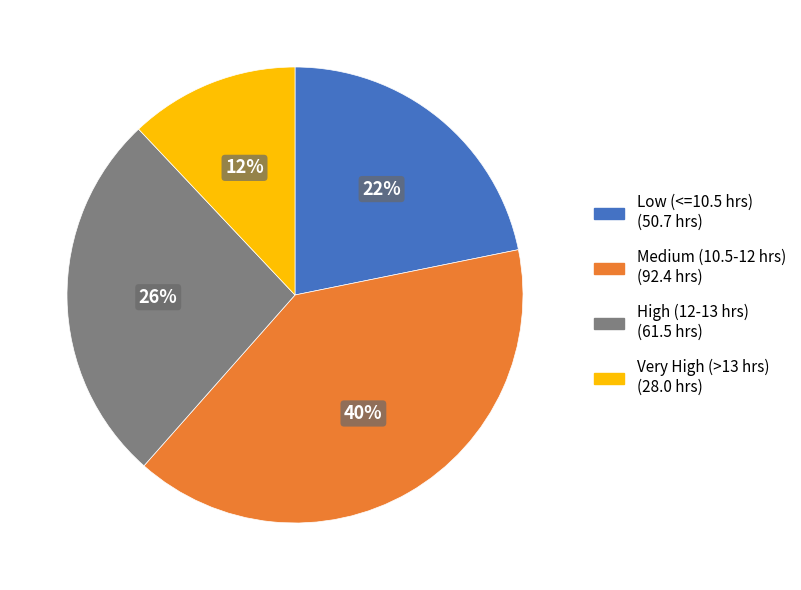

To the nearest percent, what is the difference between the largest and smallest slice percentages?

28%